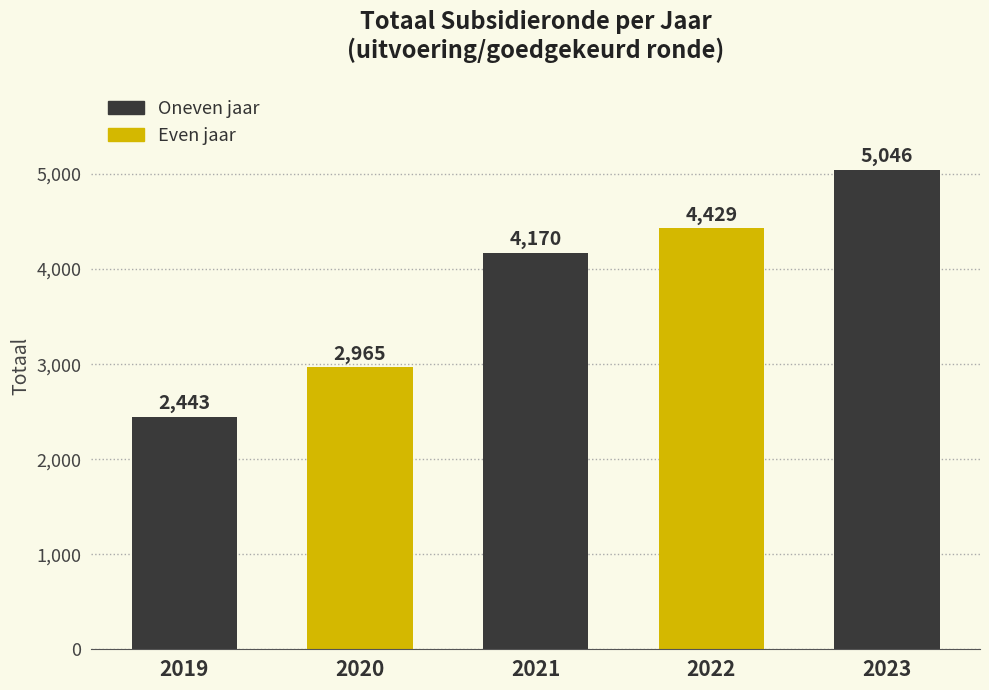

Reading left to right, extract all data points from this chart.

2443	2965	4170	4429	5046